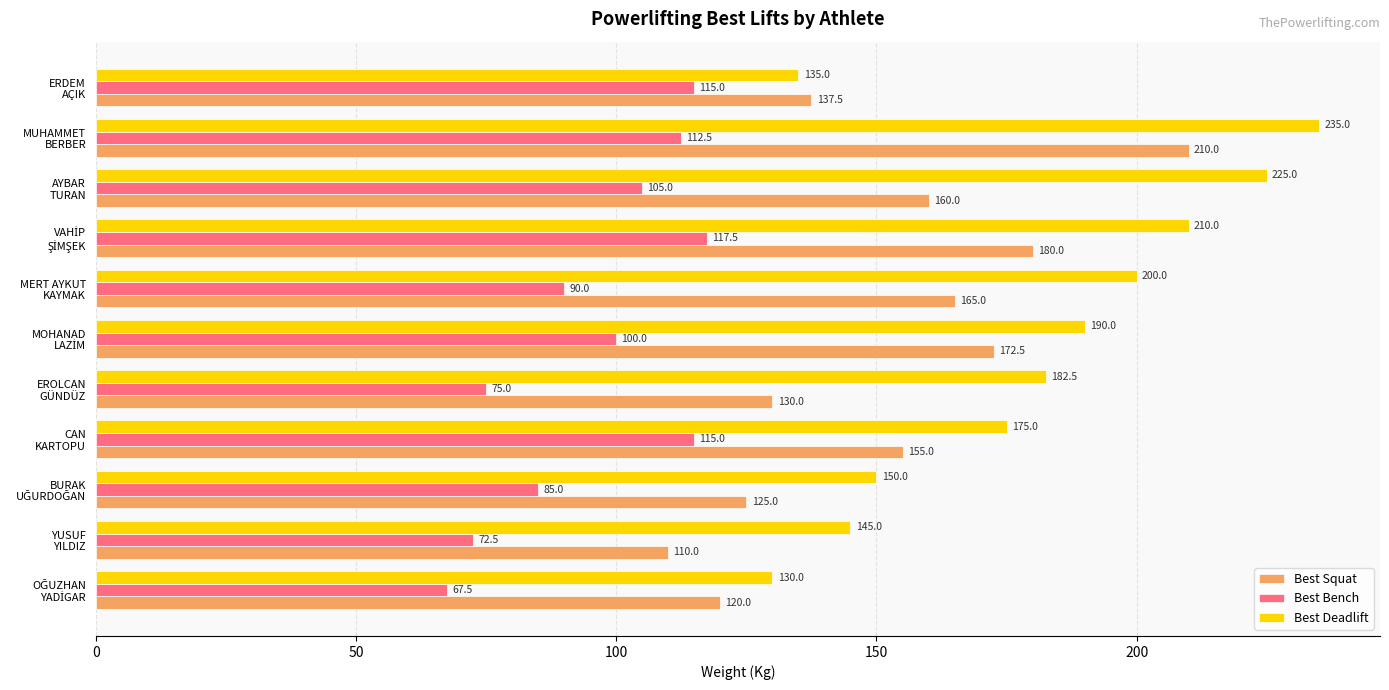

What is the difference between the maximum and minimum values in the Best Bench series?

50.0